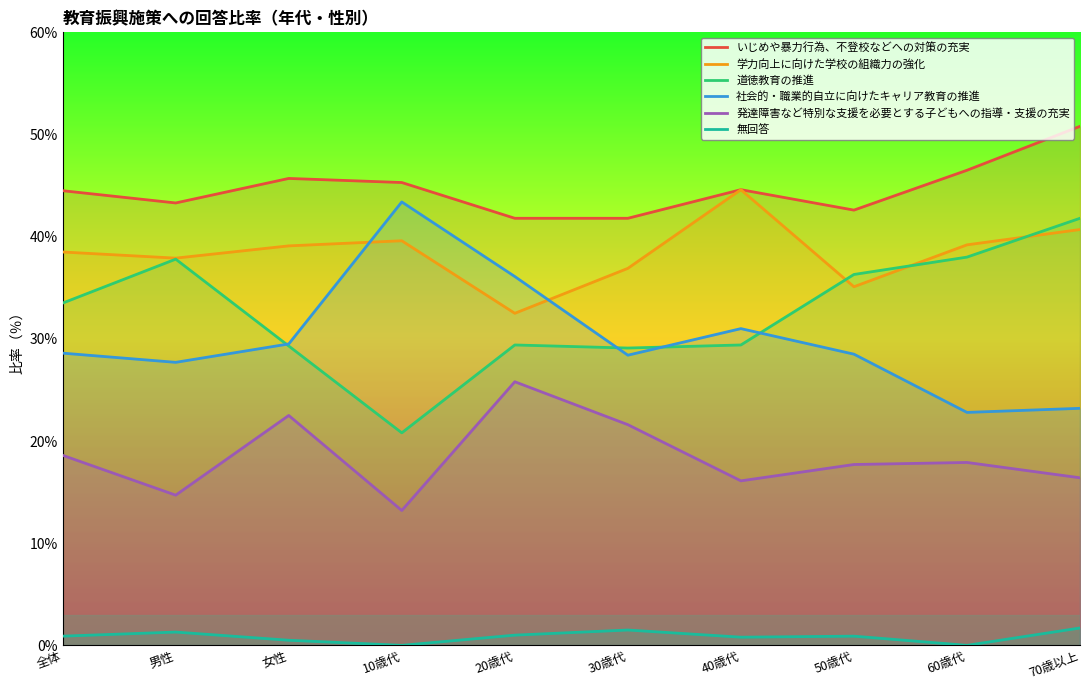

What is the value of the 学力向上に向けた学校の組織力の強化 point at the 9th from the left?

39.2